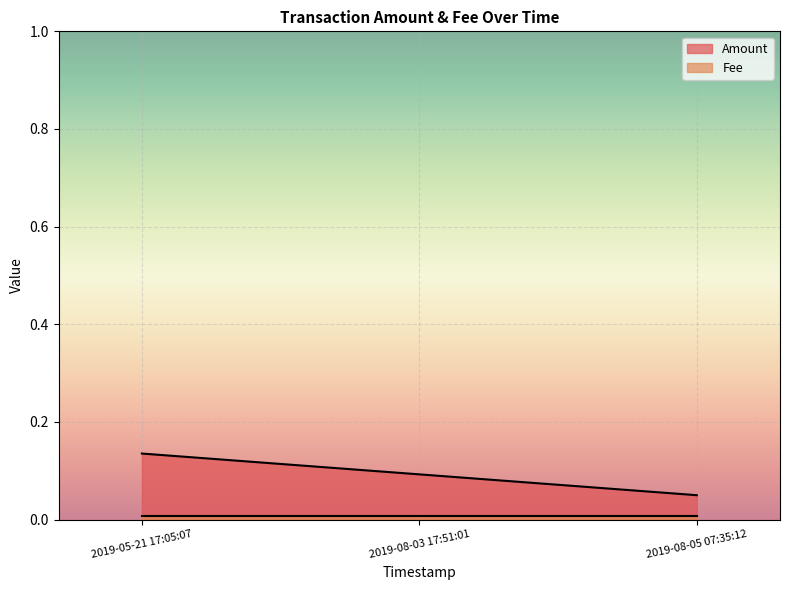

Which category has the highest value across all series?

2019-05-21 17:05:07